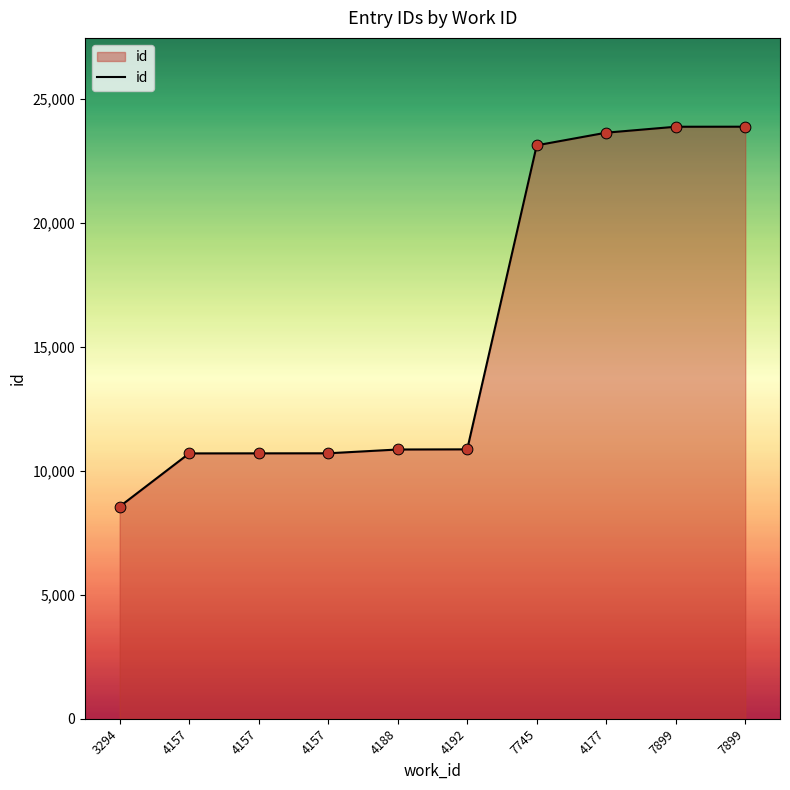

Does the chart have visible grid lines?

No